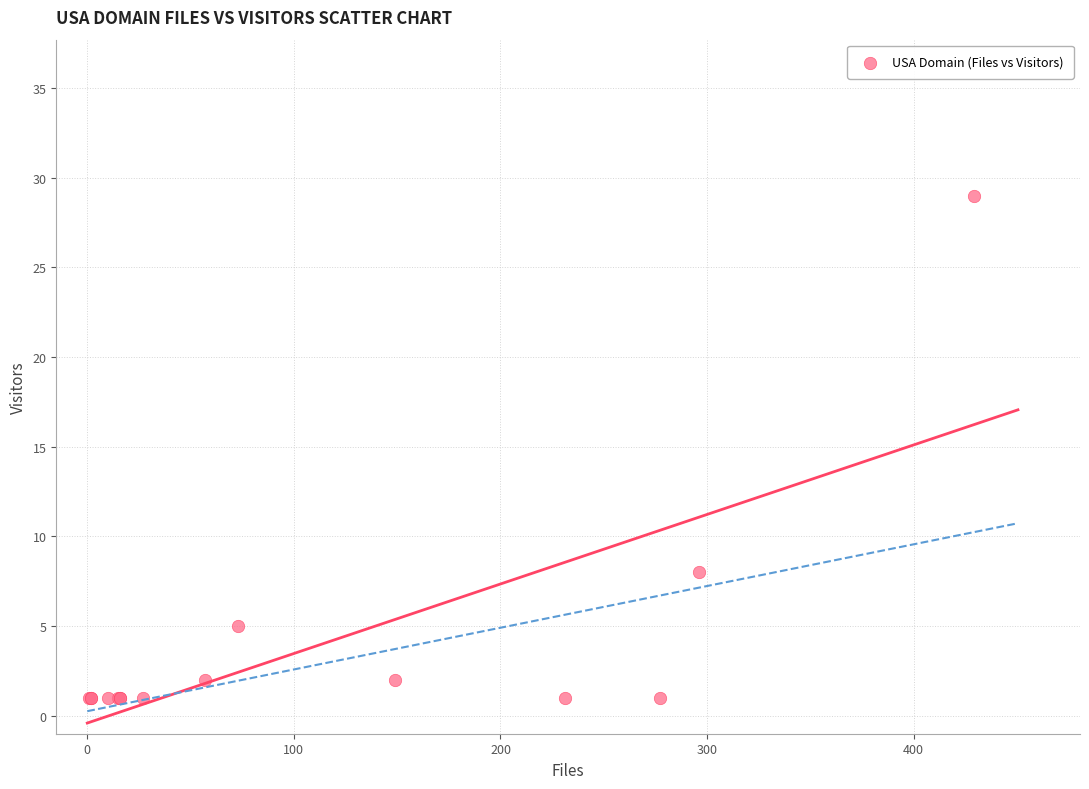

What Y value in the scatter plot is closest to 15?

8